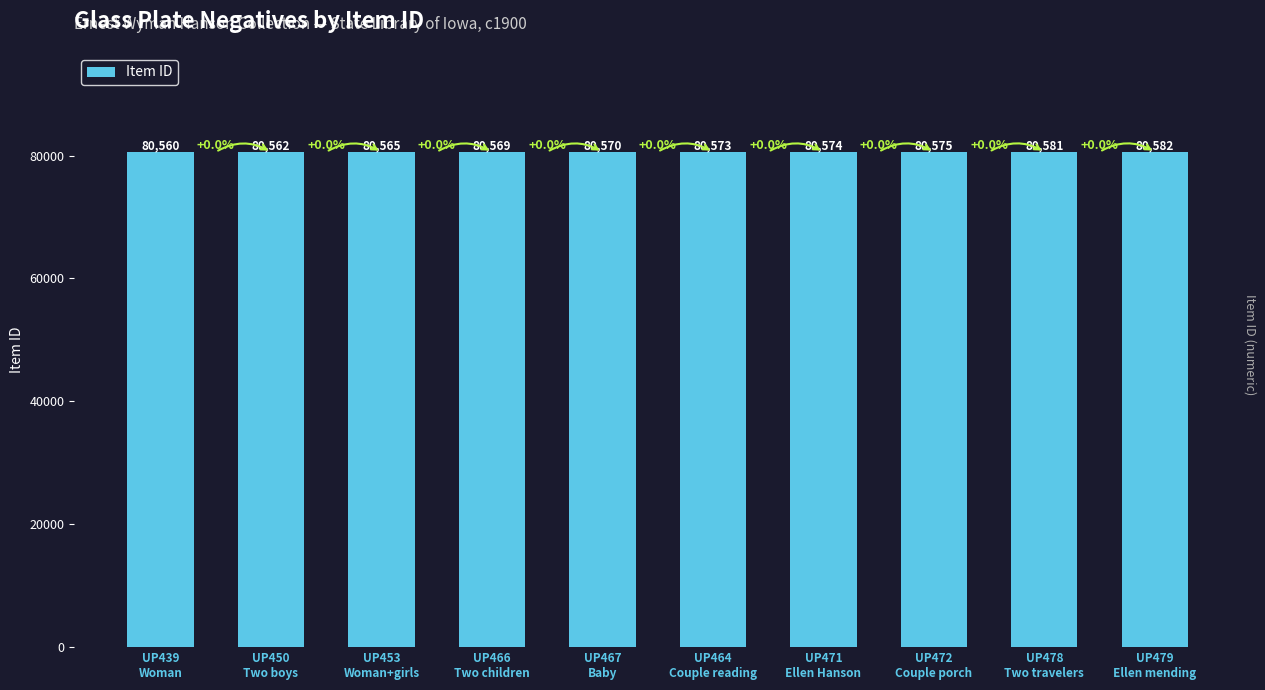

What is the maximum value shown in the chart?

80582